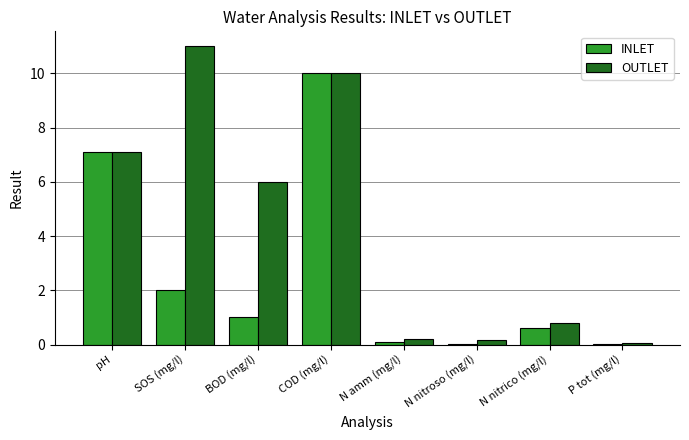

At which category is the sum across all series the highest?

COD (mg/l)